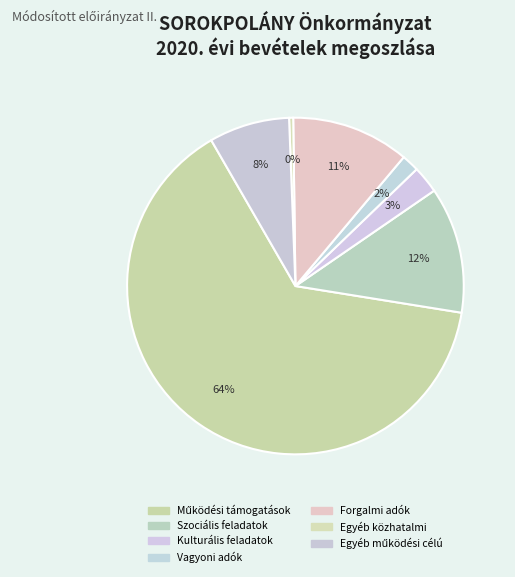

Is it true that Egyéb közhatalmi is 10% of the pie?

False